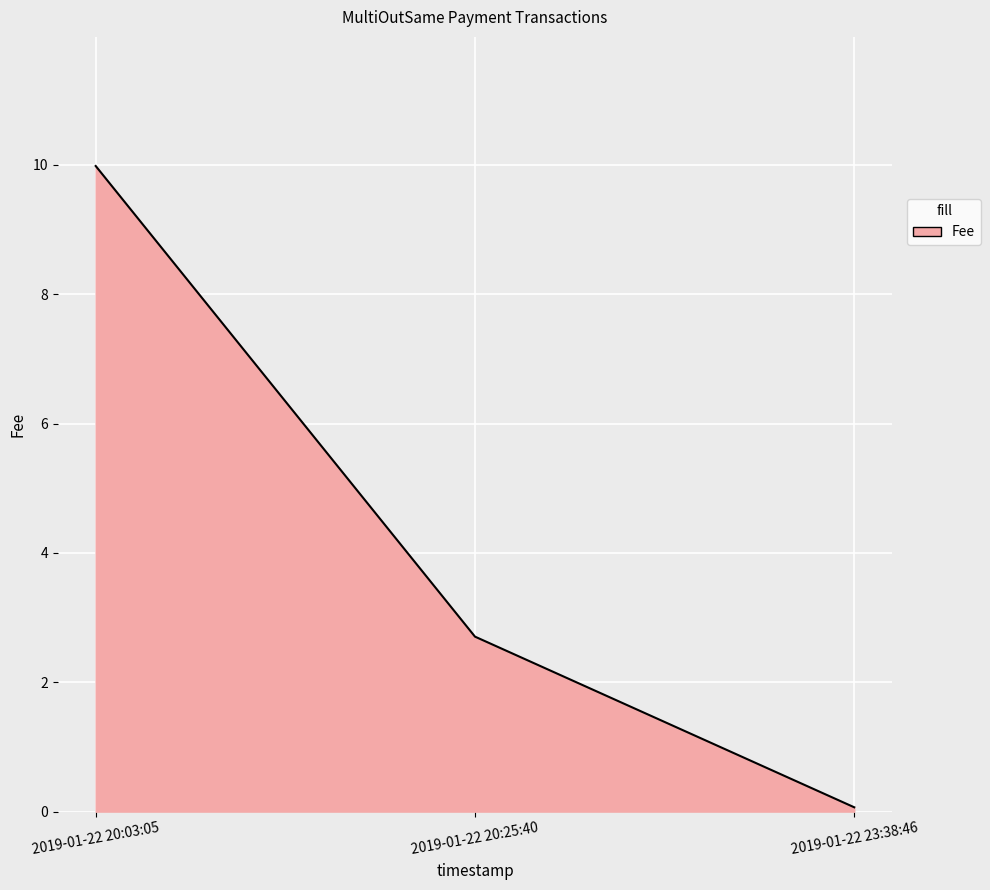

What value does the data have at 2019-01-22 23:38:46?

0.1